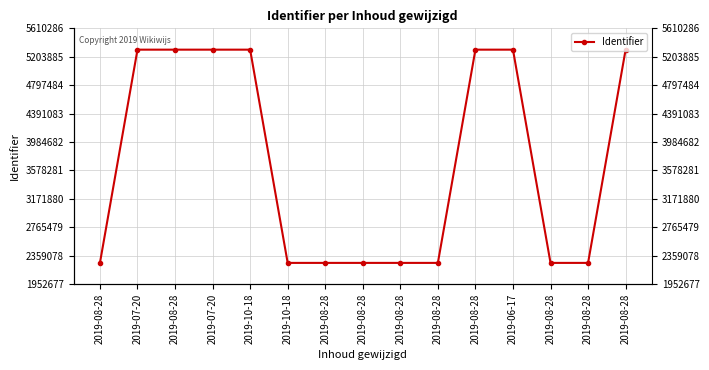

What is the greatest value displayed?

5305485